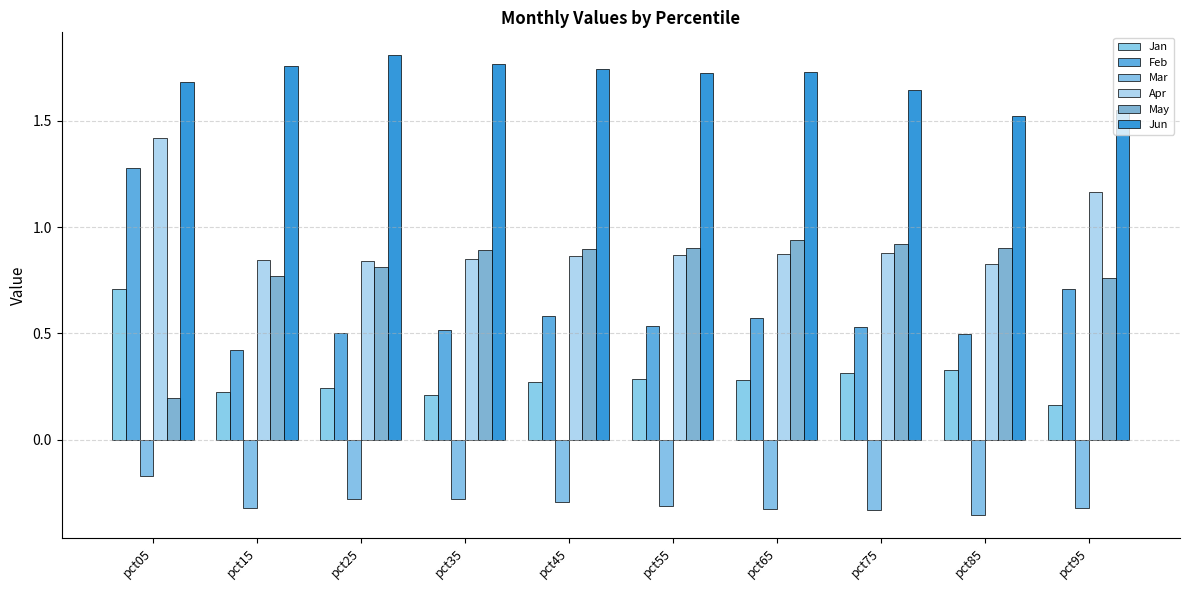

Which series has the largest range (max minus min)?

Feb